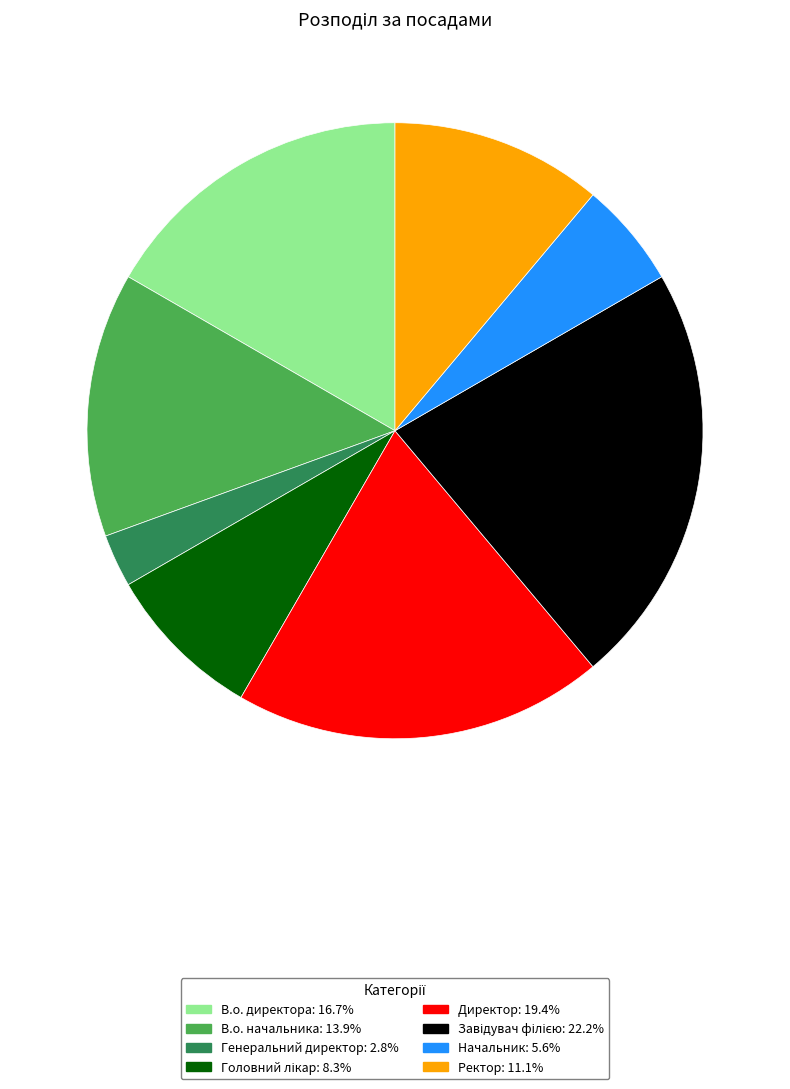

Approximately how many times larger is the value at Ректор compared to Директор?

0.6